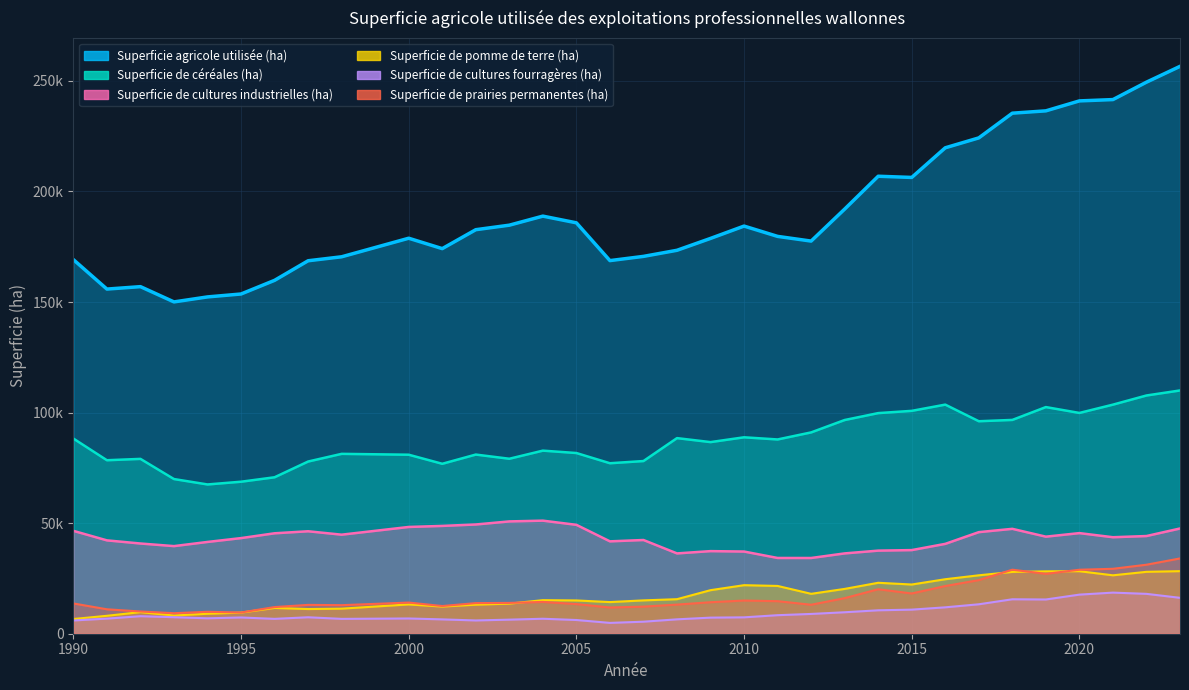

True or false: Superficie de céréales (ha) and Superficie de prairies permanentes (ha) cross at least once.

False